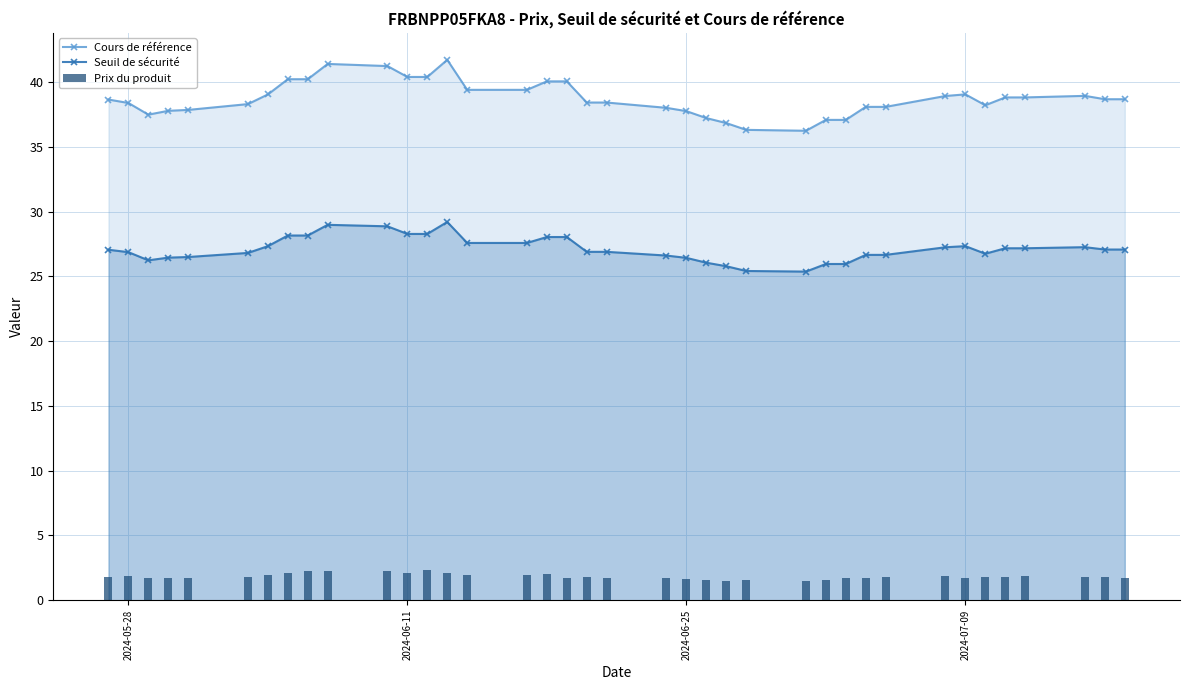

True or false: Seuil de sécurité and Cours de référence cross at least once.

False